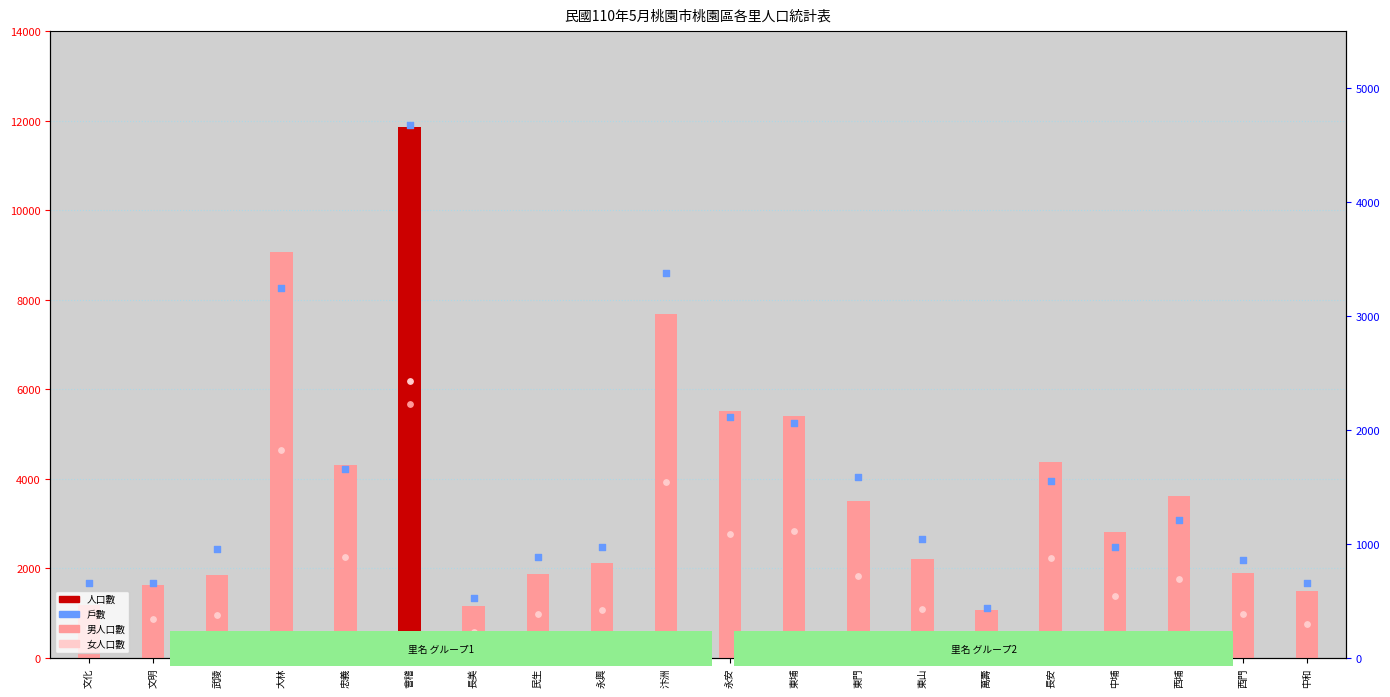

Is the value of 人口數 at 中和 greater than the value of 戶數 at 大林?

No